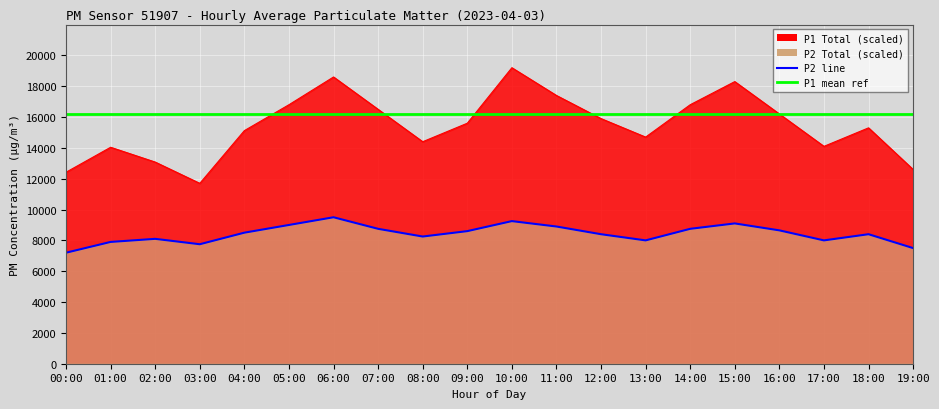

True or false: P2 has a value of 12610.6 at 08:00.

False